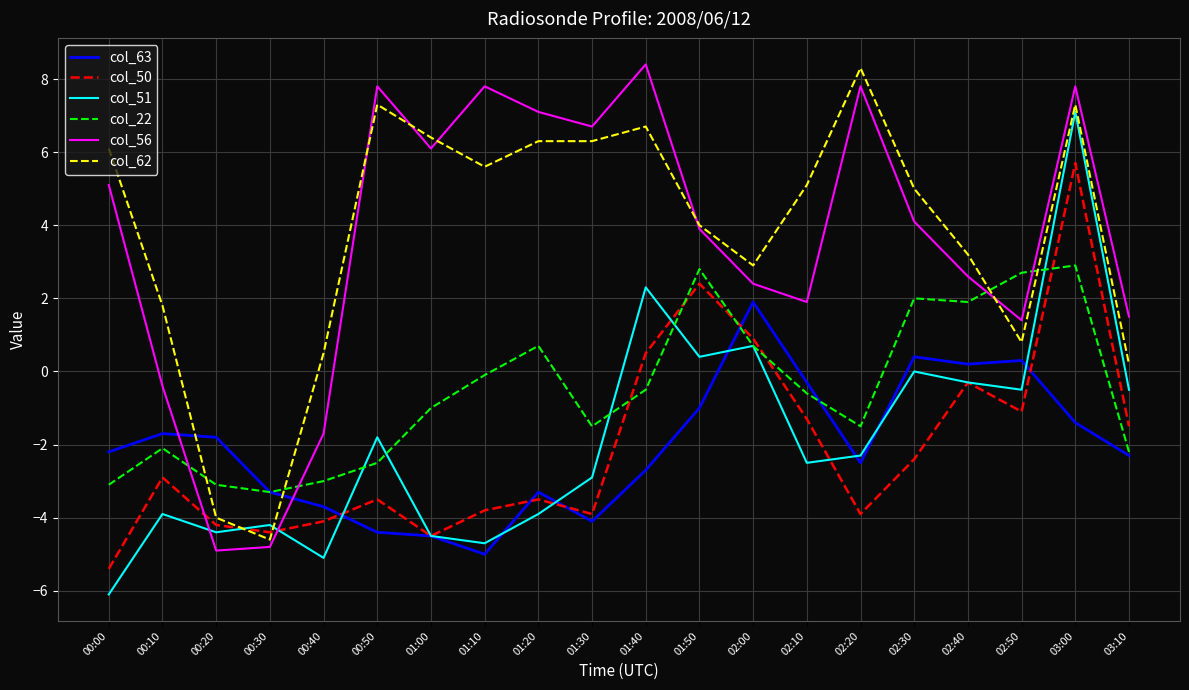

Between which two adjacent categories do col_62 and col_22 first intersect?

00:10 and 00:20